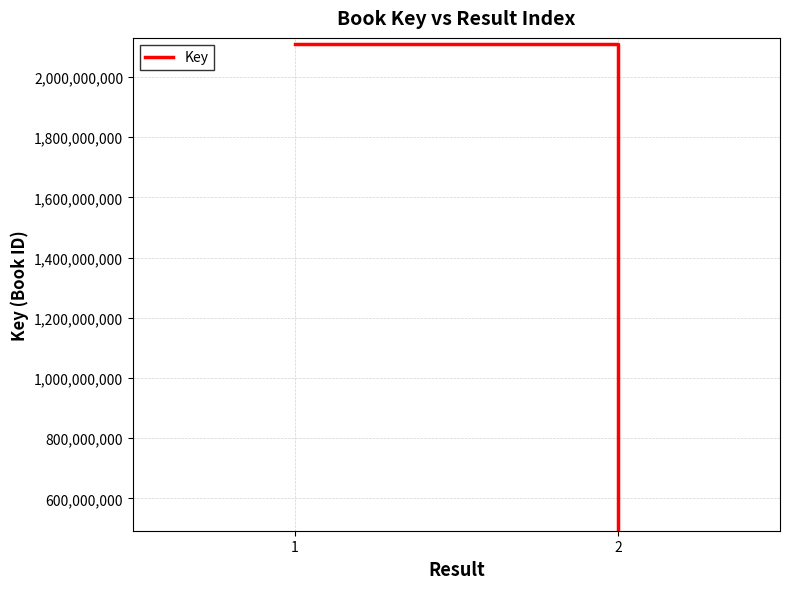

How many lines are shown in the chart?

1